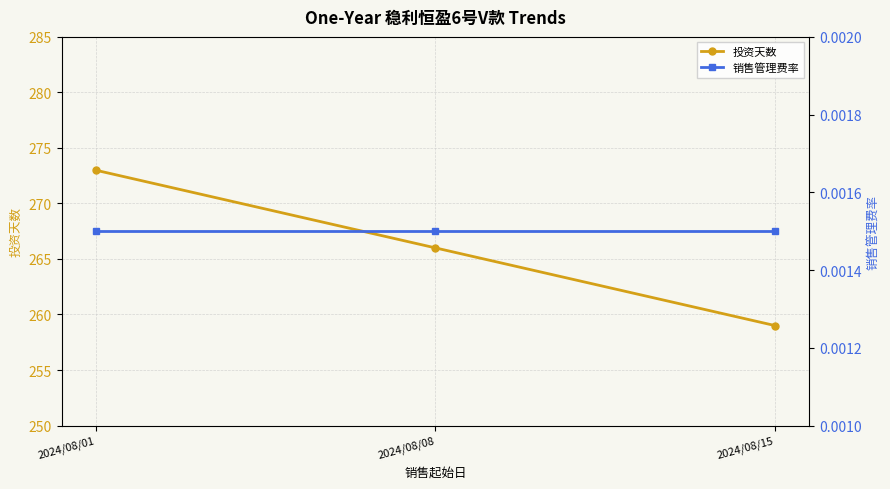

What is the difference between the highest and lowest values at 2024/08/08?

266.0